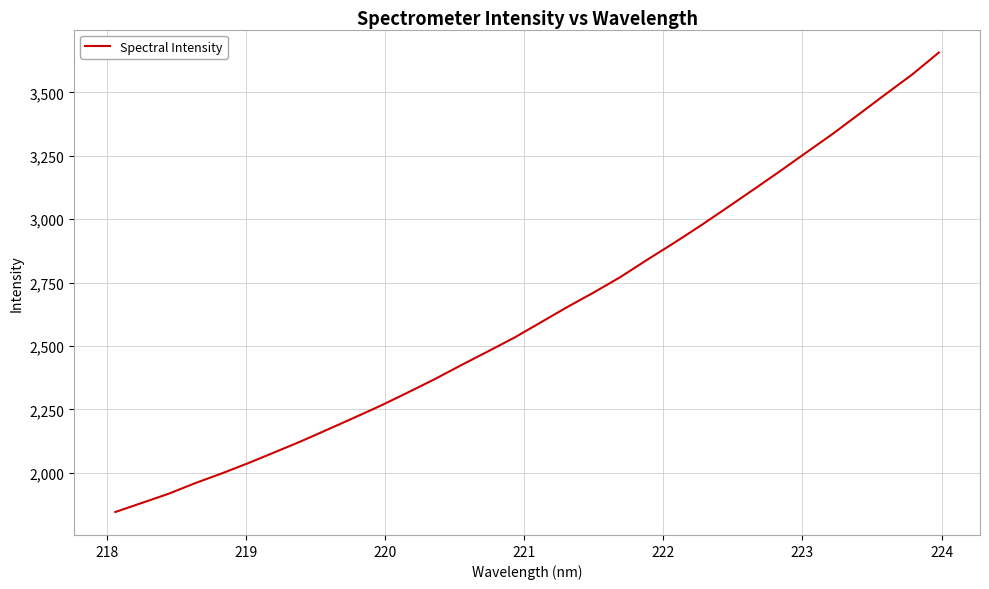

Reading right to left, transcribe all the data shown in this chart.

3657.2	3570.9	3493.3	3414.8	3336.4	3262.7	3188.2	3115.6	3043.9	2972.8	2904.9	2839.2	2771.5	2711.0	2653.3	2592.8	2532.2	2477.7	2423.8	2368.5	2316.5	2265.5	2218.0	2171.2	2124.9	2081.2	2038.0	1997.4	1958.9	1917.1	1881.1	1845.3